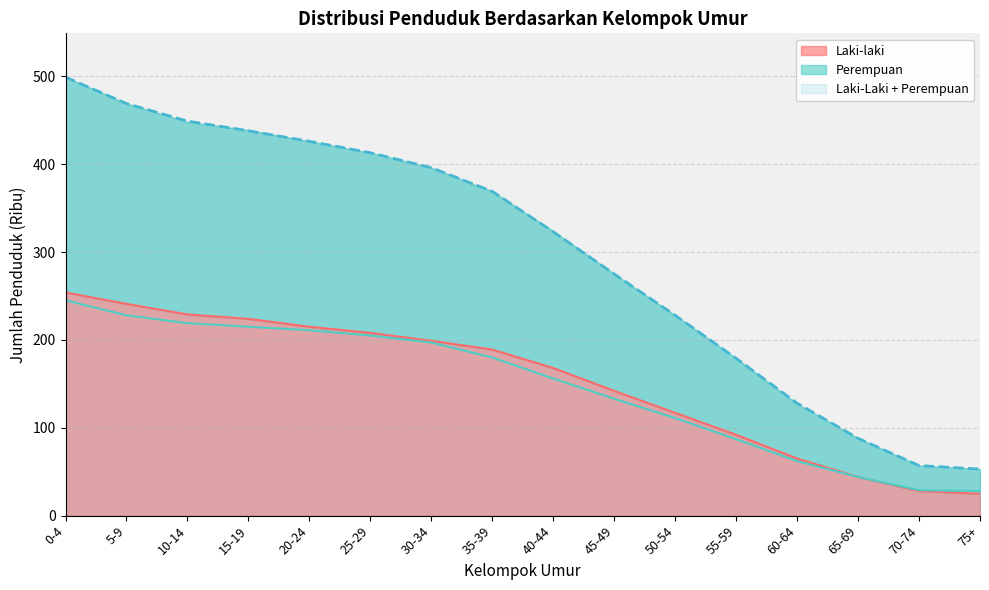

True or false: Laki-laki and Perempuan intersect in this chart.

False